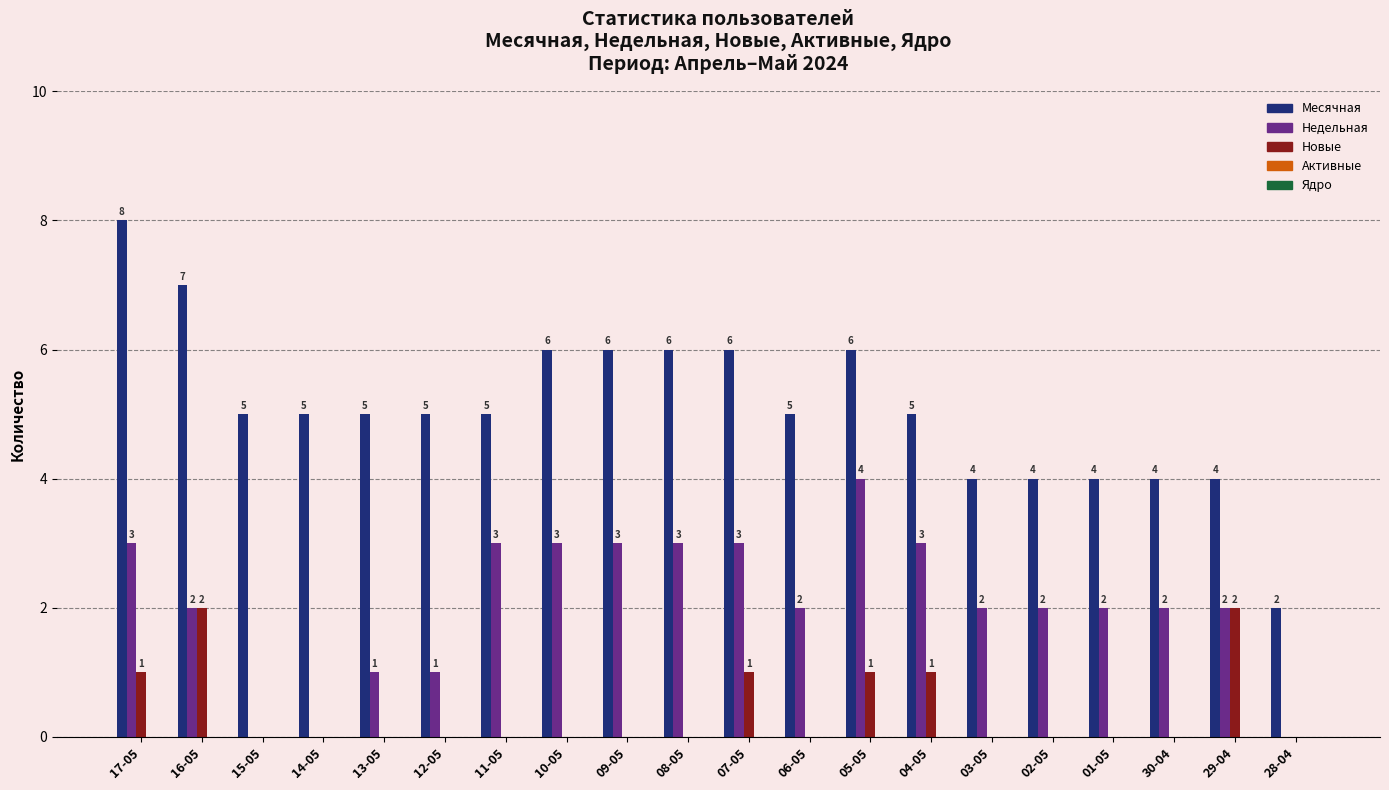

Read the Недельная value at 10-05.

3